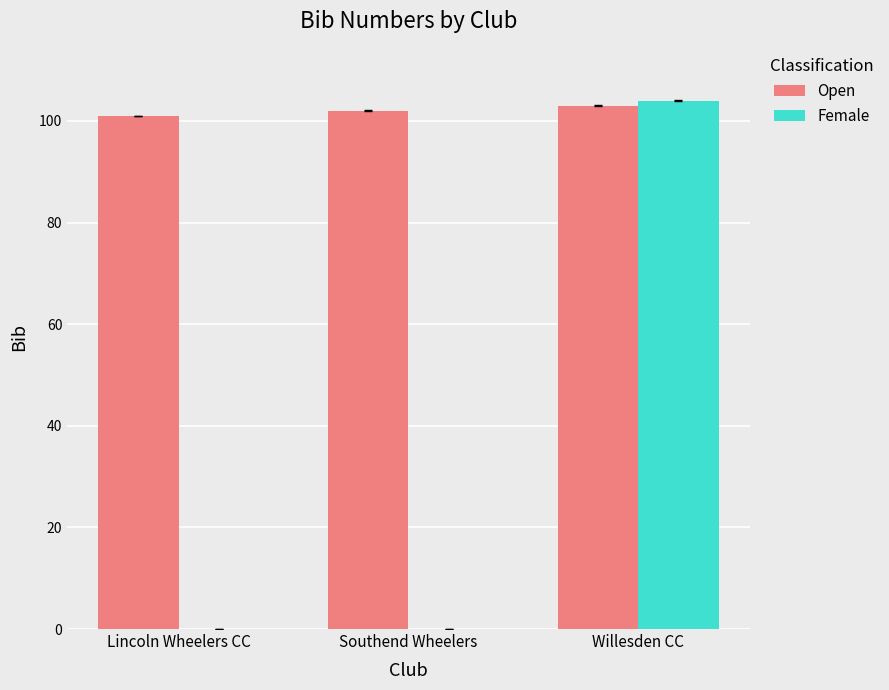

At which category is the sum across all series the highest?

Willesden CC